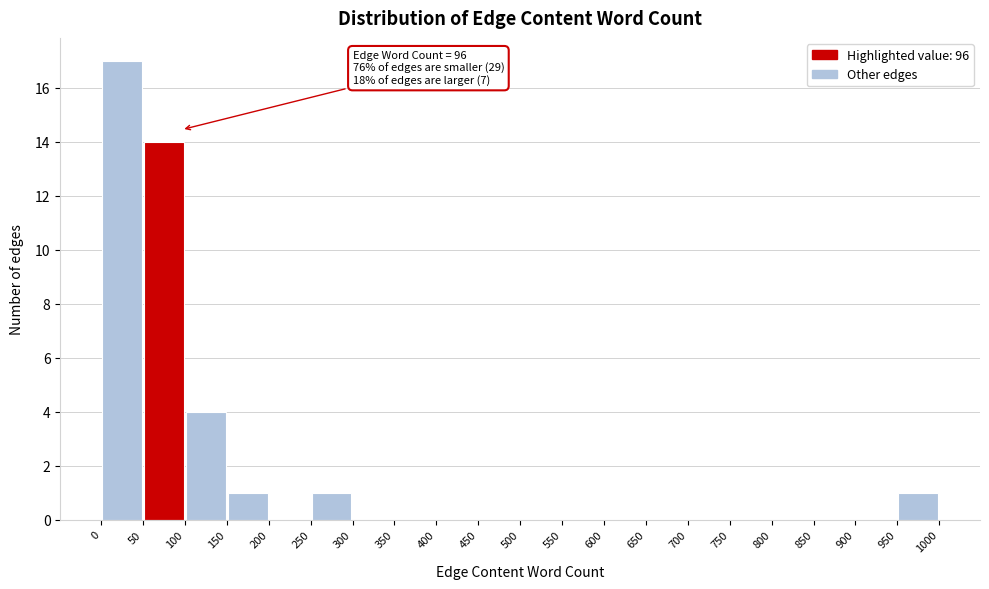

Which range on the x-axis has the tallest bar?

0 to 50